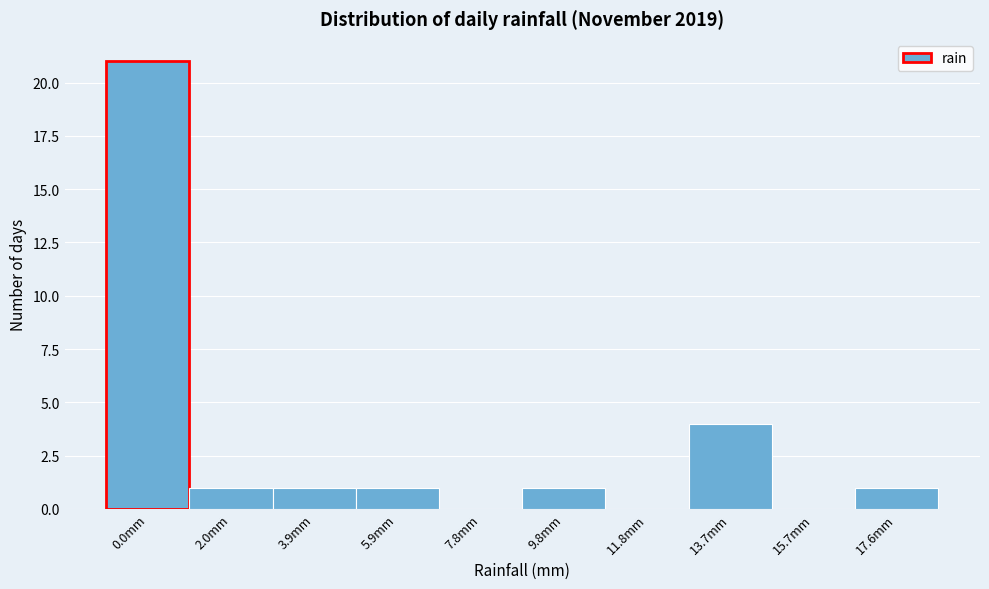

Reading right to left, extract all data points from this chart.

17.6mm=1	15.7mm=0	13.7mm=4	11.8mm=0	9.8mm=1	7.8mm=0	5.9mm=1	3.9mm=1	2.0mm=1	0.0mm=21